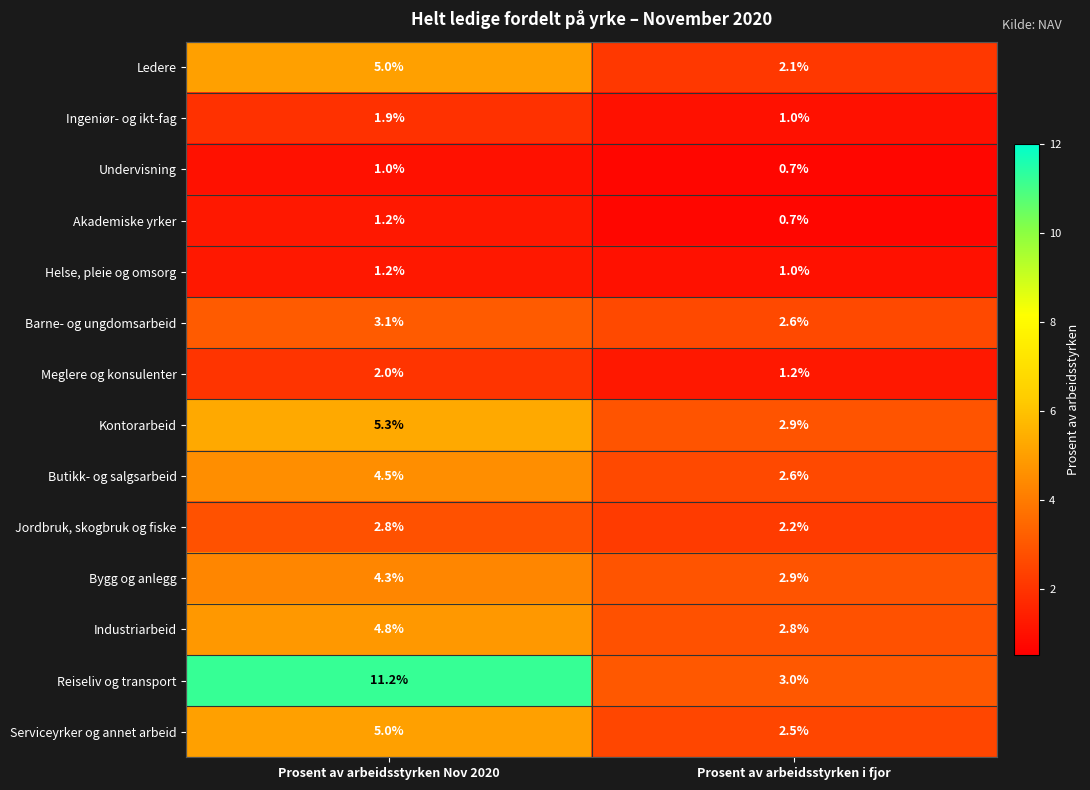

The Kontorarbeid series shows 4.6 at Prosent av arbeidsstyrken i fjor. True or false?

False